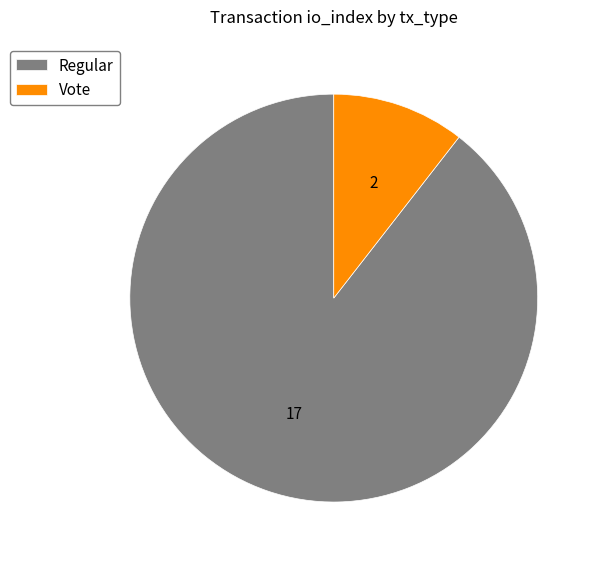

True or false: Regular accounts for 77% of the total.

False